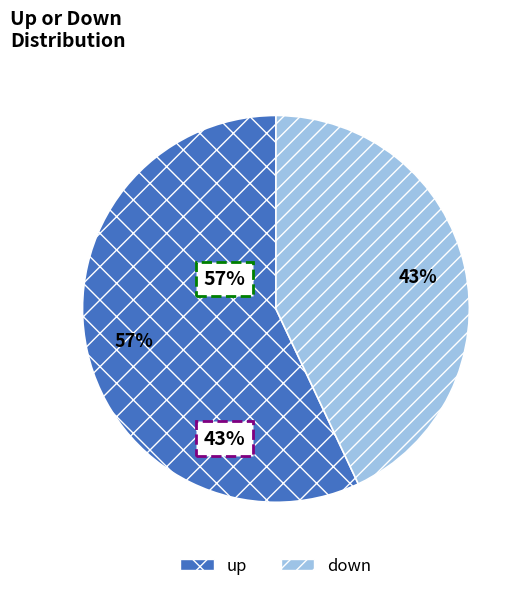

How many segments does this pie chart have?

2